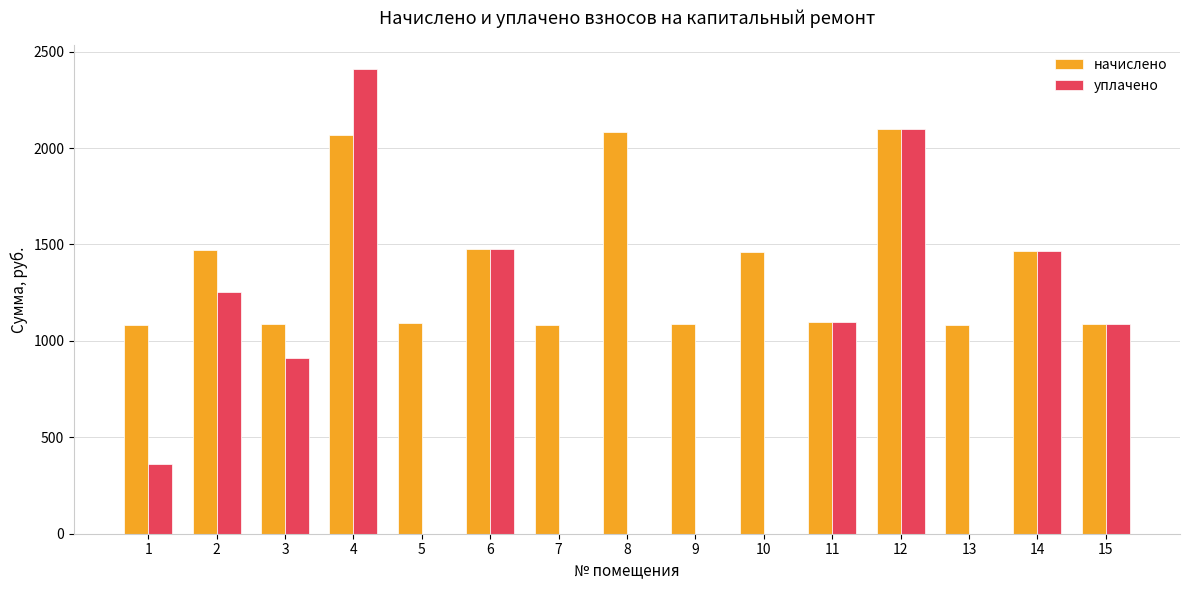

Between 12 and 15, which series saw the biggest shift?

начислено